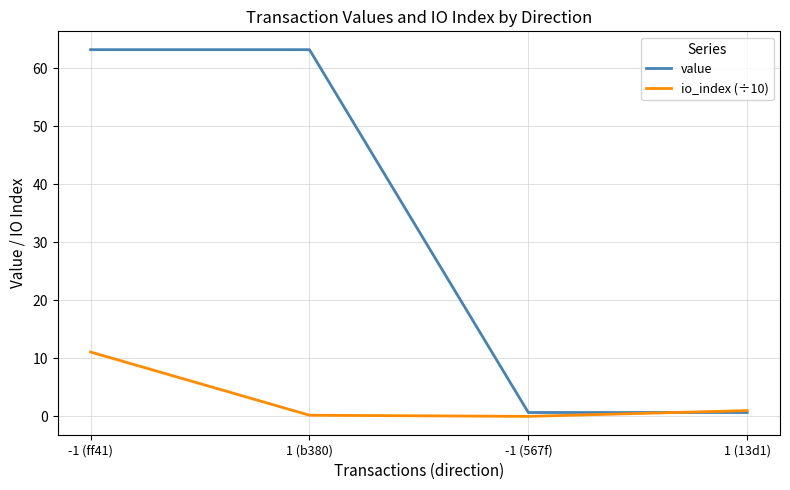

The io_index (÷10) series shows 7.3 at -1 (ff41). True or false?

False